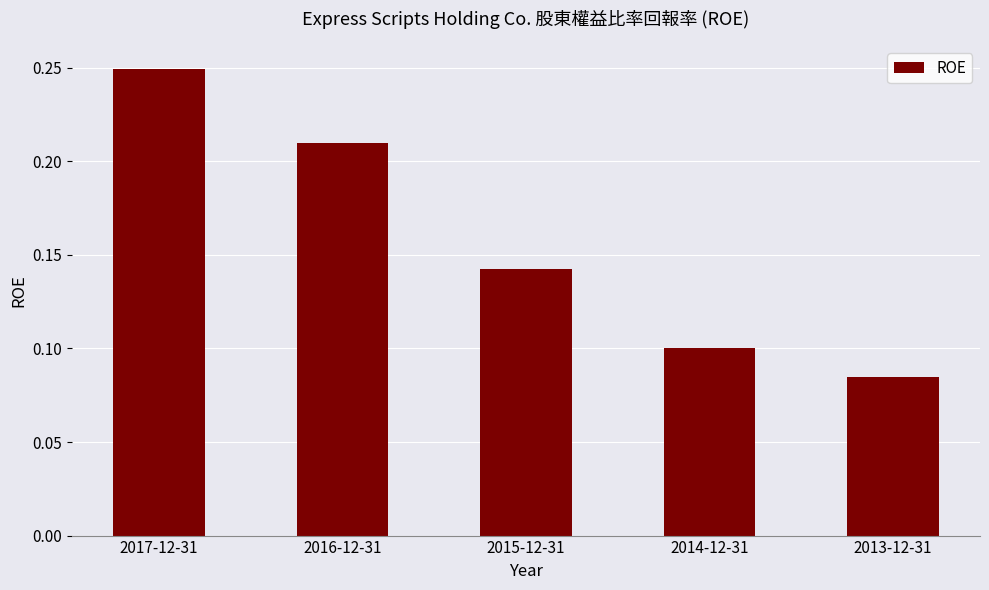

What is the label of the 3rd bar from the right?

2015-12-31